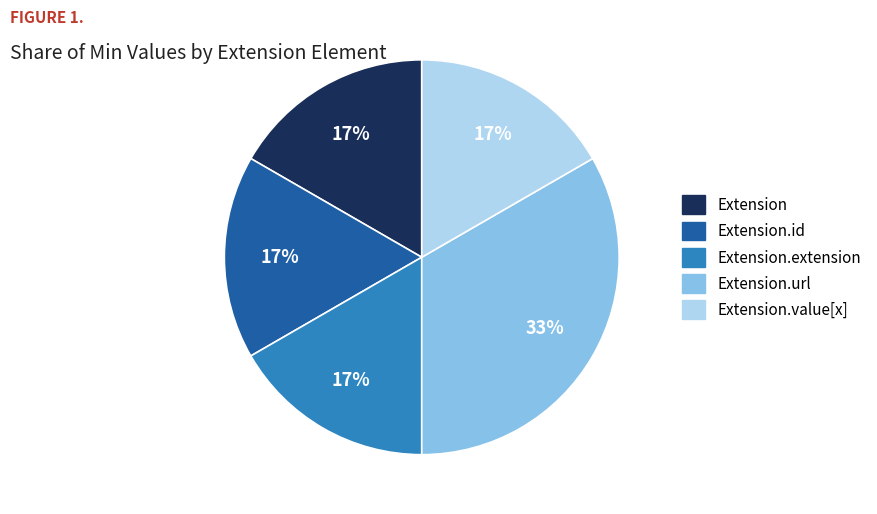

Is there a majority slice in this chart?

No